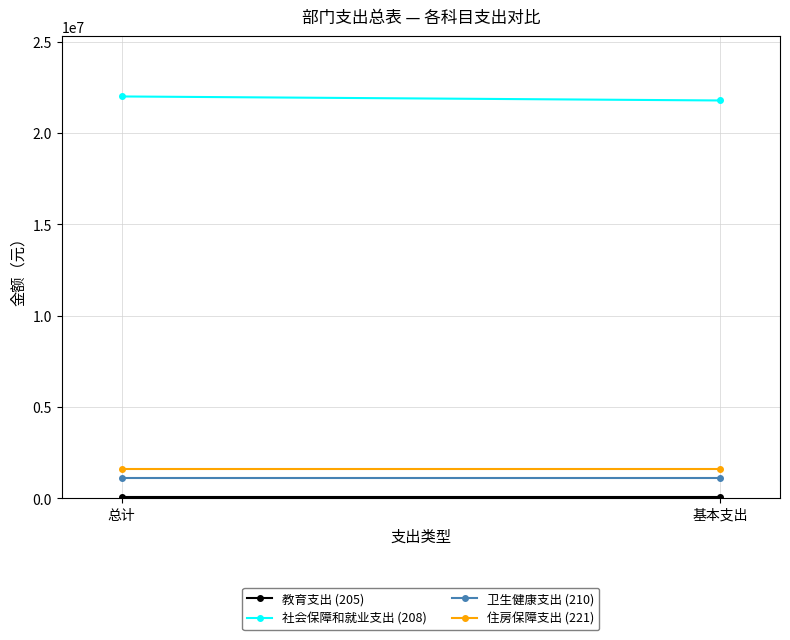

List the labels in order of 住房保障支出 (221) value, largest first.

总计, 基本支出